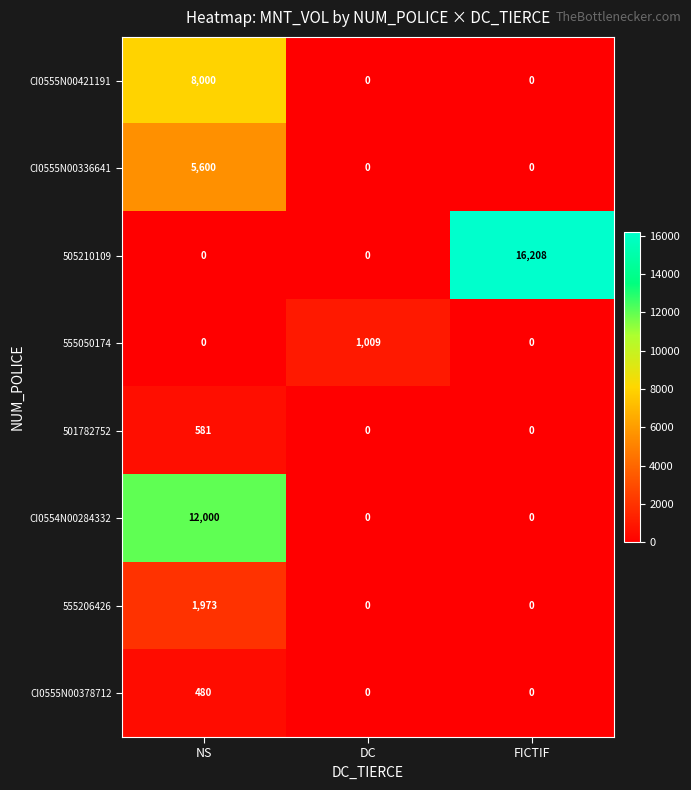

The 555206426 series shows 3101 at NS. True or false?

False